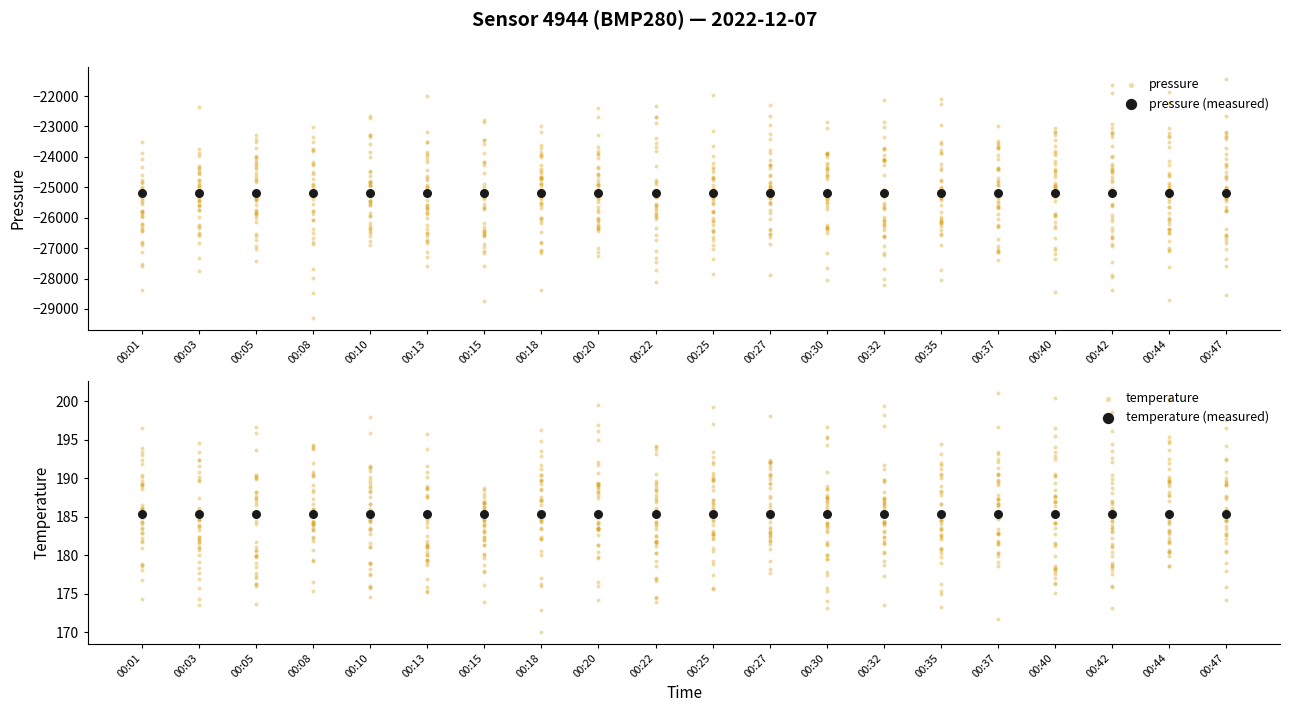

Which series contains the lowest Y value?

pressure